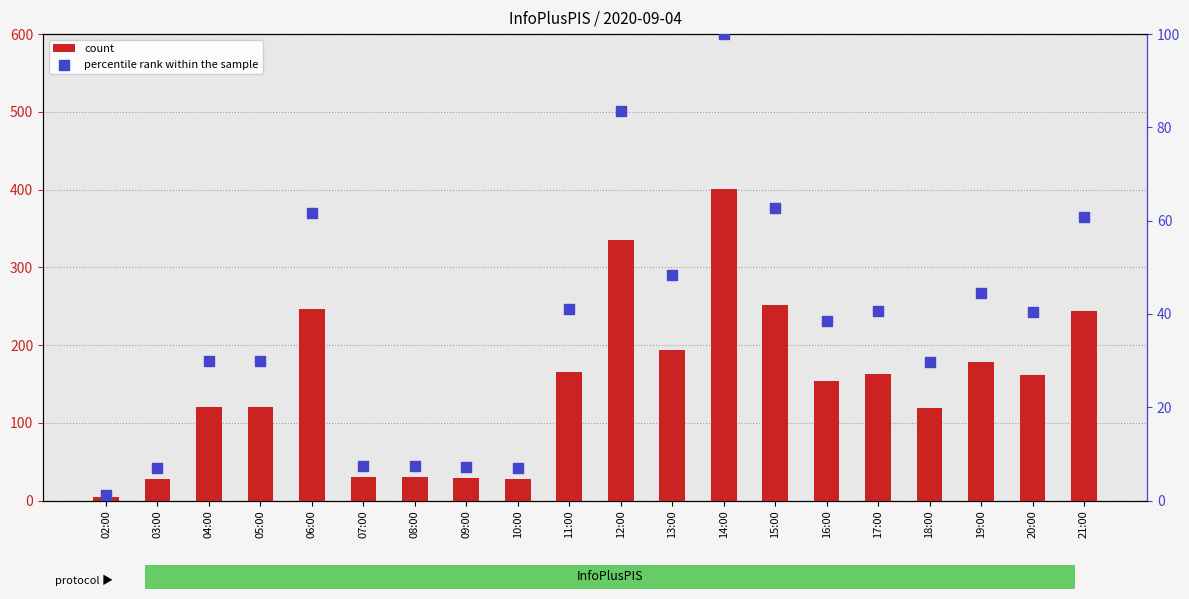

At which category is the sum across all series the highest?

14:00